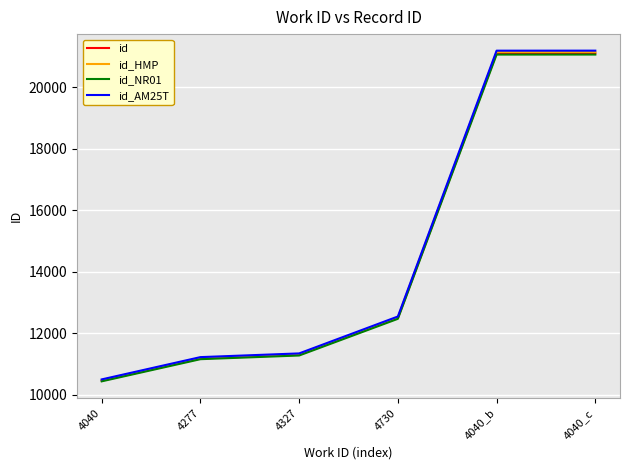

What is the sum of the id_AM25T values at 4040_b and 4040?

31684.2